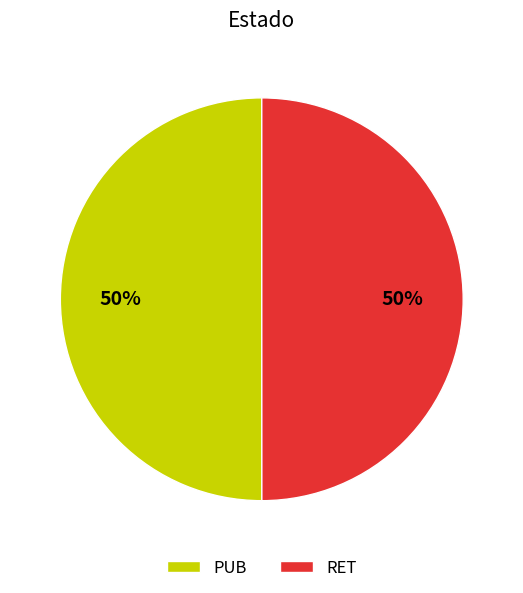

How many slices are in this pie chart?

2